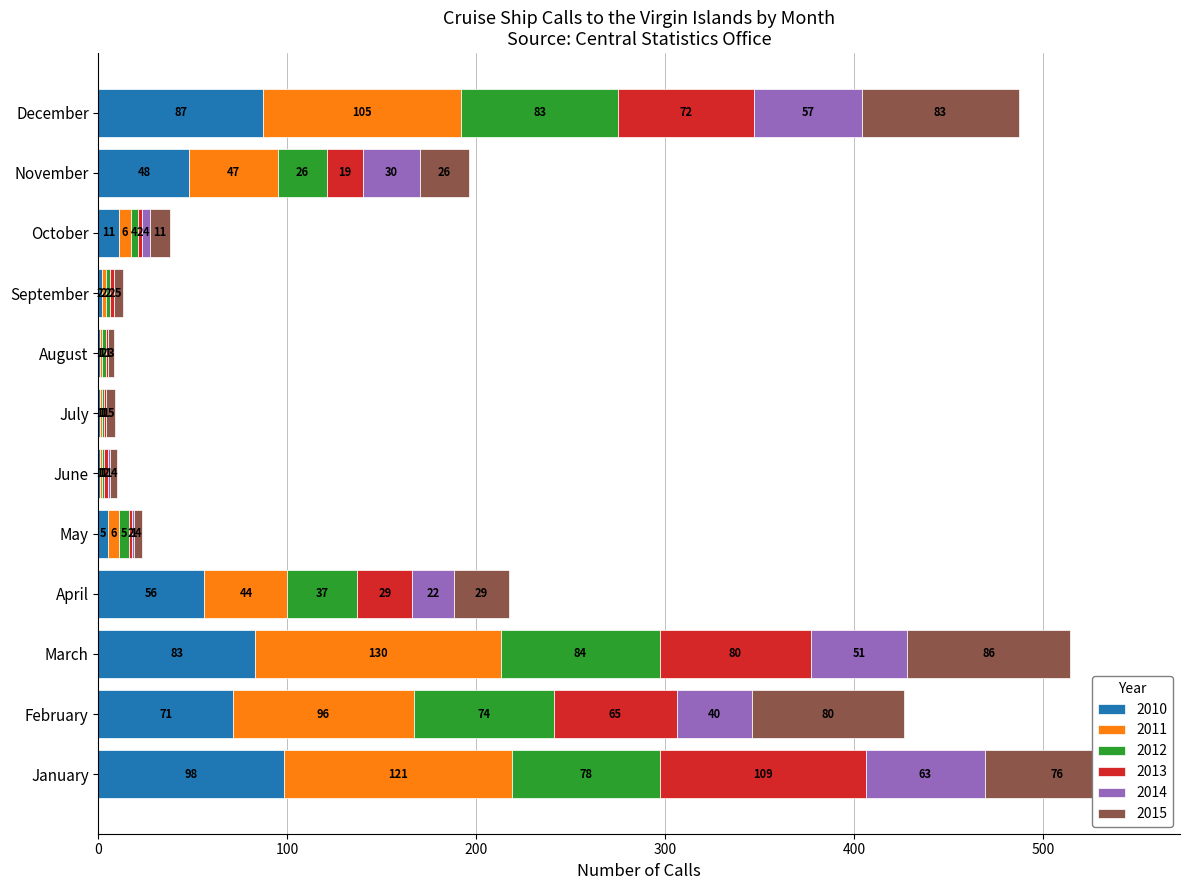

What is the sum of the 2010 values at May and April?

61